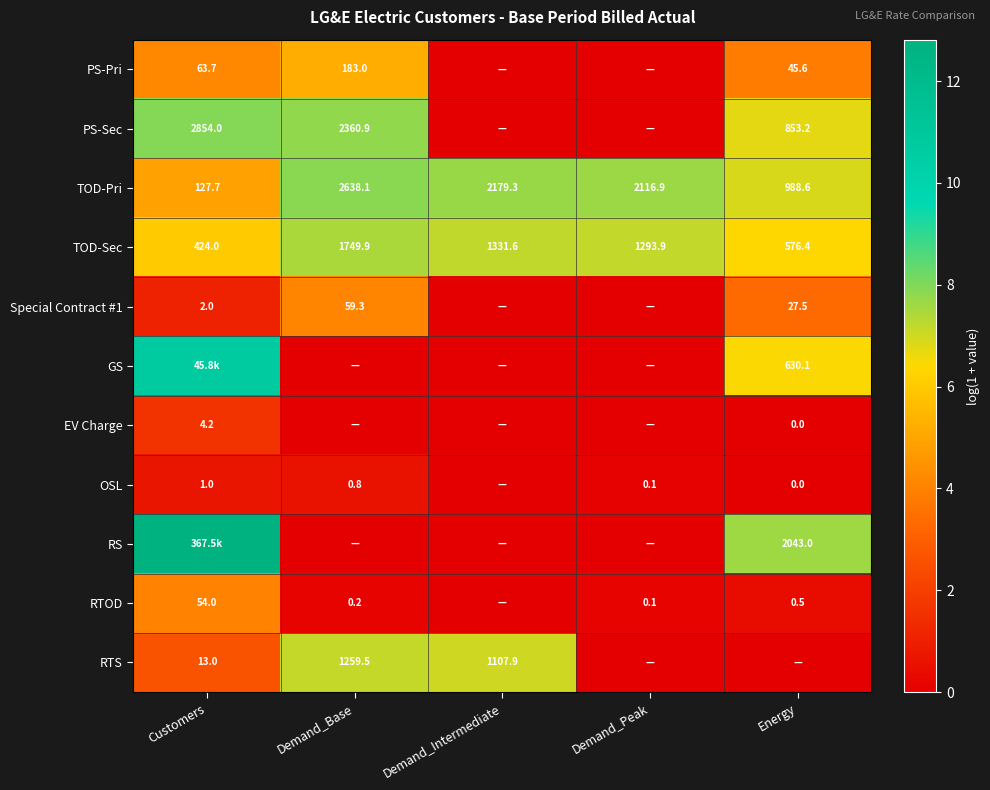

Is the value of TOD-Sec at Customers greater than the value of OSL at Energy?

Yes